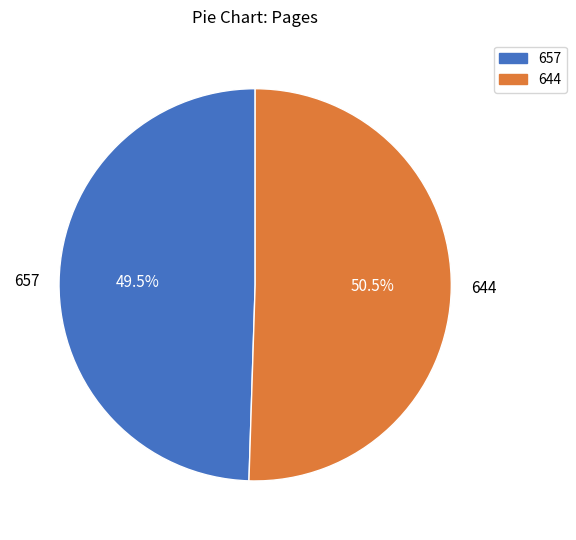

To the nearest percent, what is the difference between the 657 and 644 slice percentages?

1%